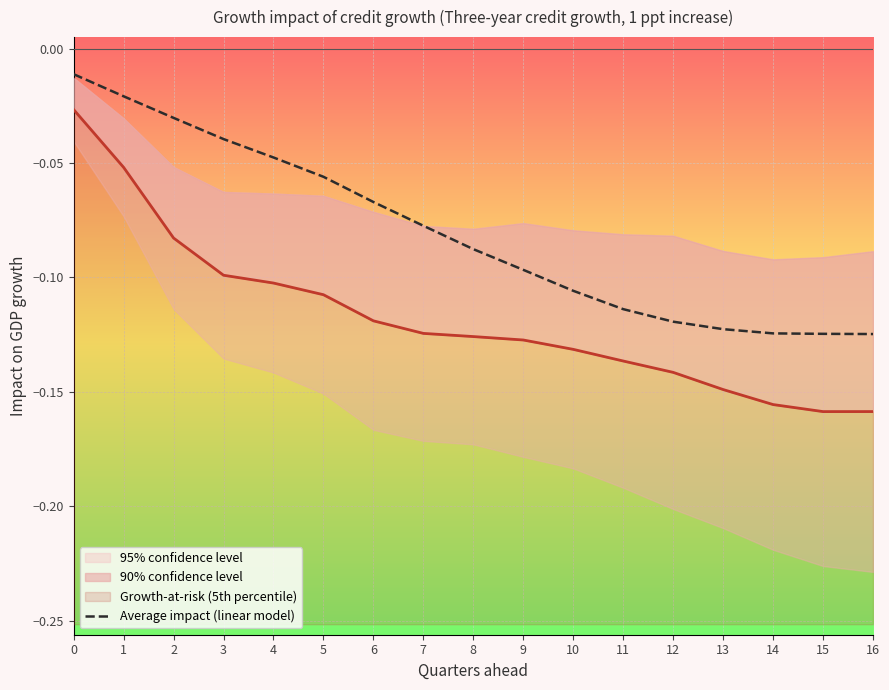

What is the average value?

-0.1